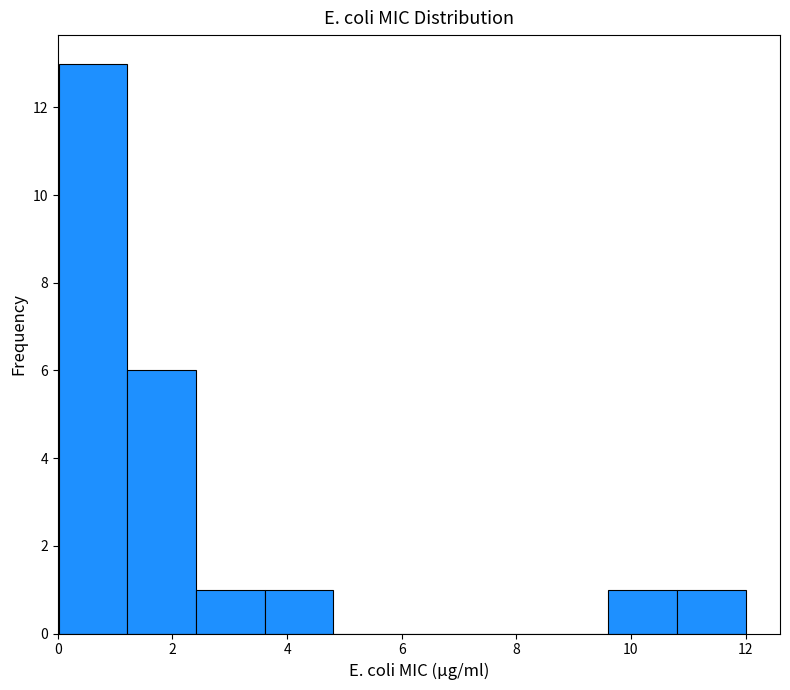

Over which range of the x-axis is the bar tallest?

0.0 to 1.2